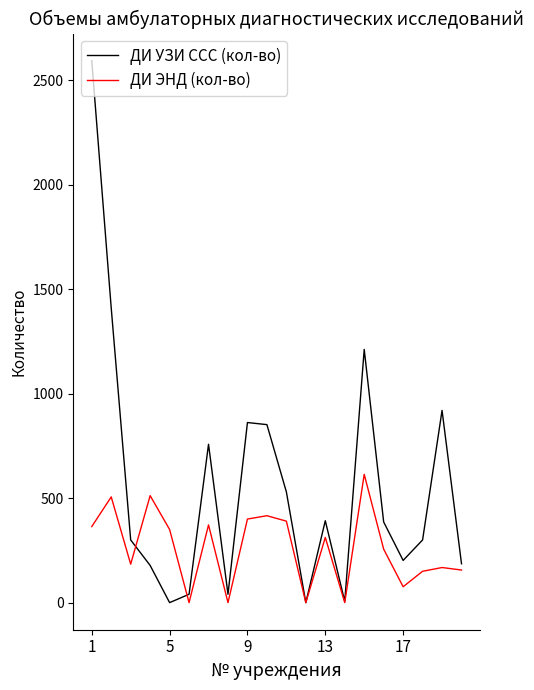

Which series has the largest range (max minus min)?

ДИ УЗИ ССС (кол-во)